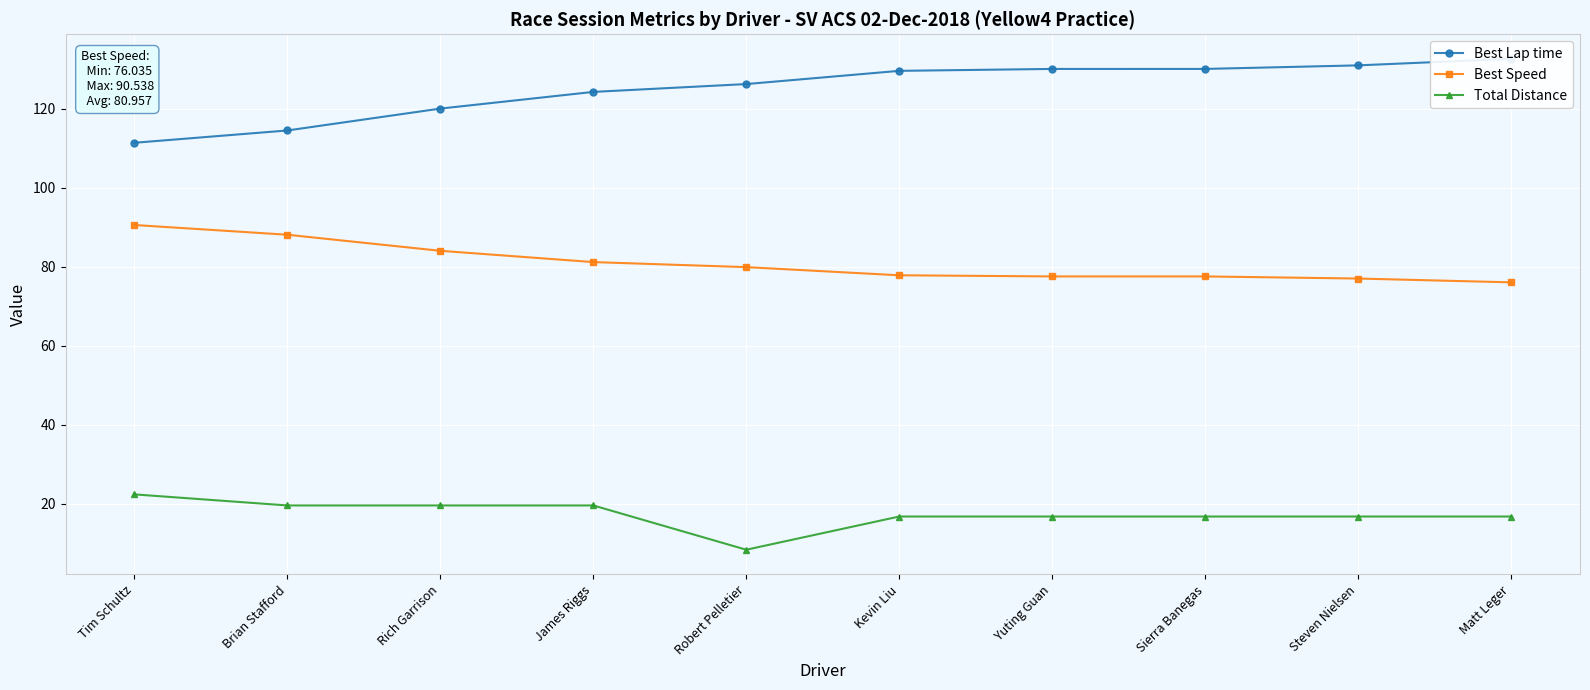

The Total Distance series shows 16.8 at Steven Nielsen. True or false?

True